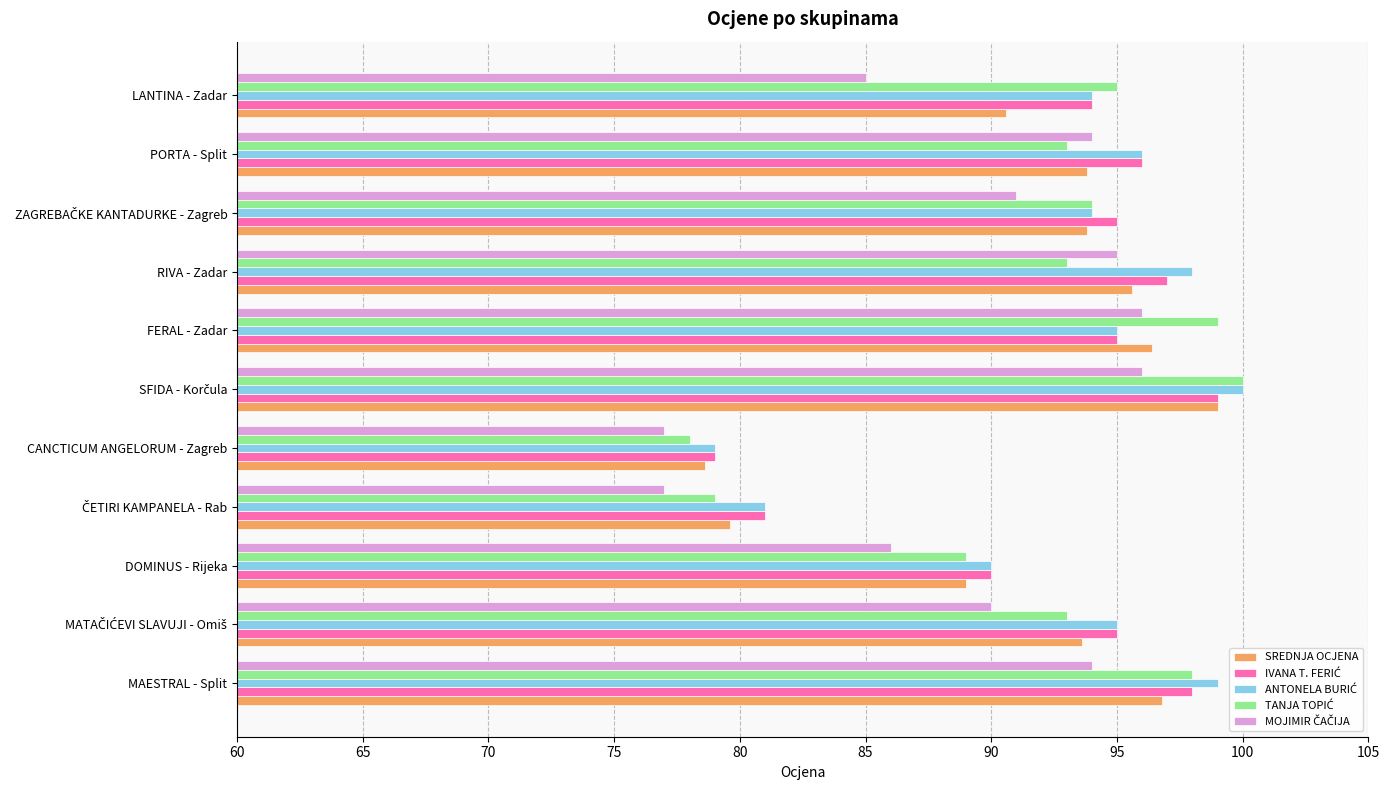

At how many categories does at least one series exceed 88?

9